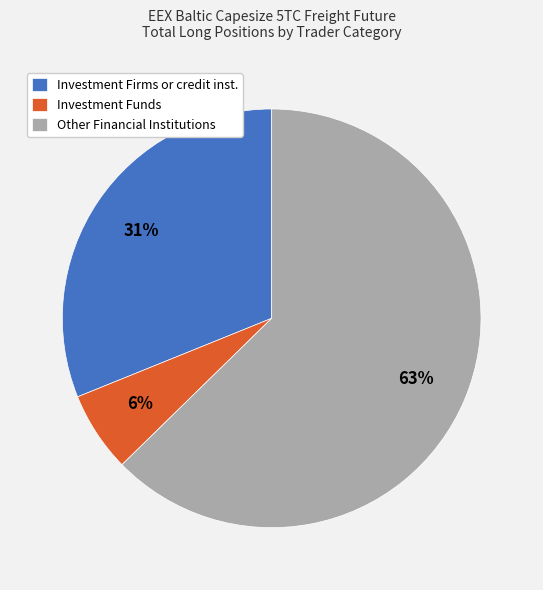

Rank the categories by value from lowest to highest.

Investment Funds, Investment Firms or credit inst., Other Financial Institutions